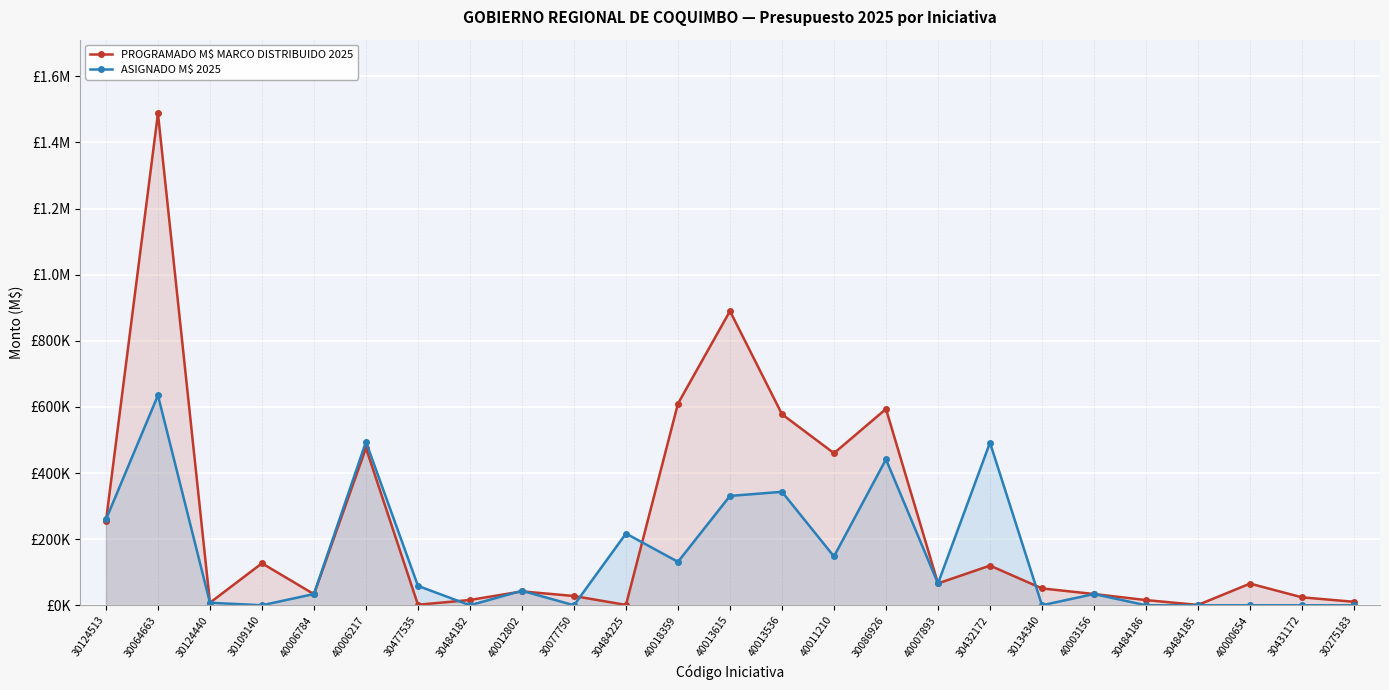

True or false: PROGRAMADO M$ MARCO DISTRIBUIDO 2025 and ASIGNADO M$ 2025 cross at least once.

True